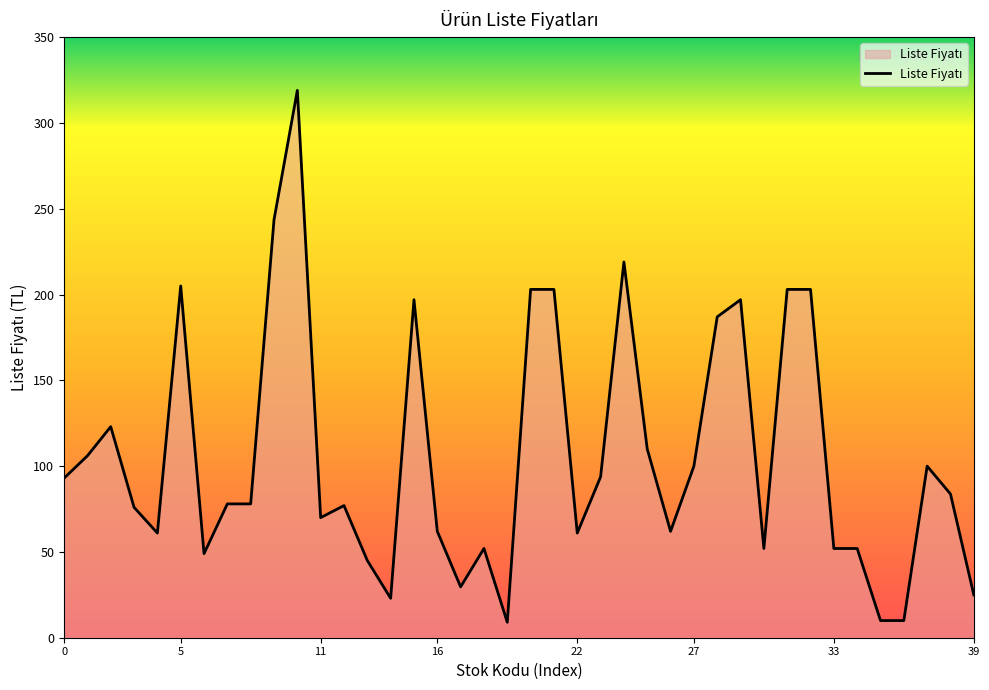

What is the maximum value shown in the chart?

319.0